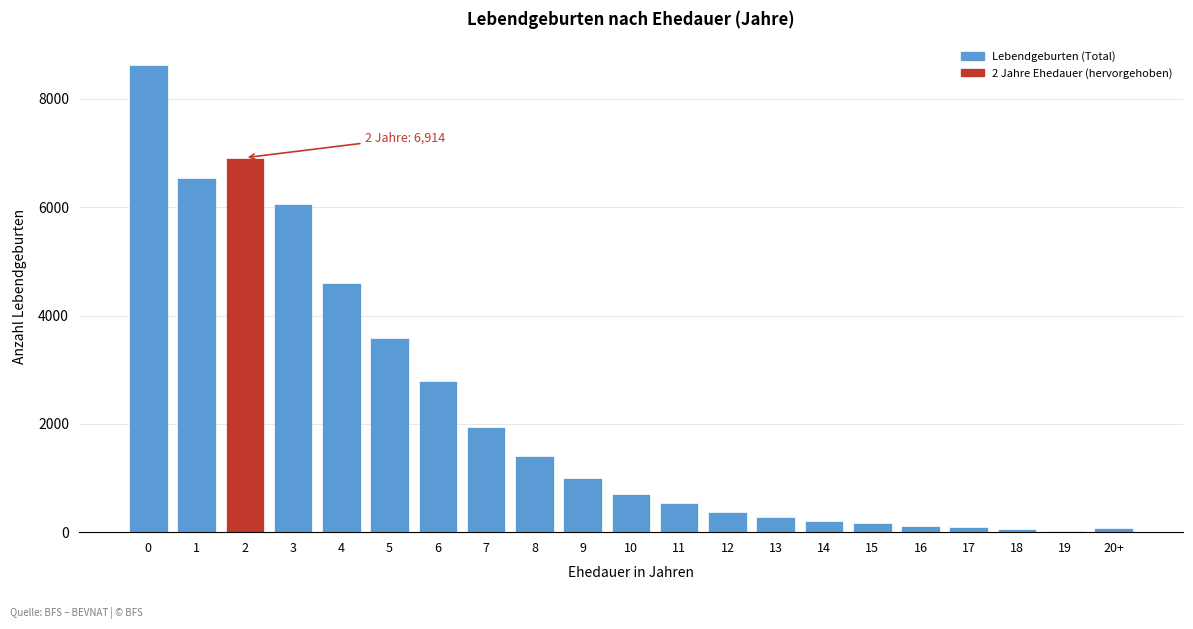

What is the greatest value displayed?

8634